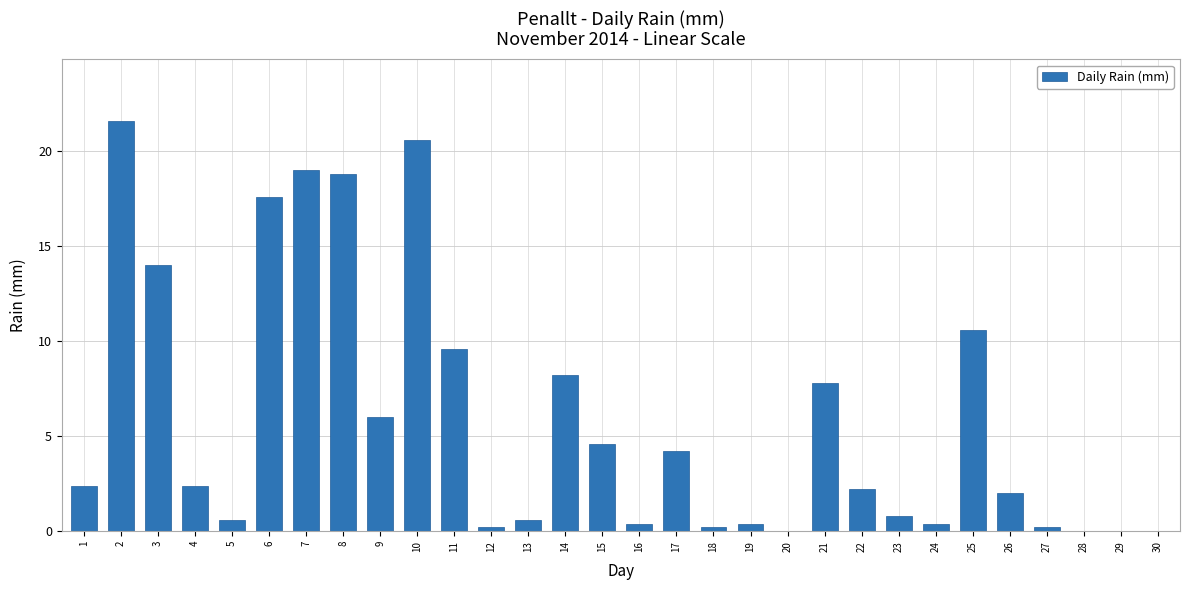

Which label corresponds to the largest value in the chart?

2